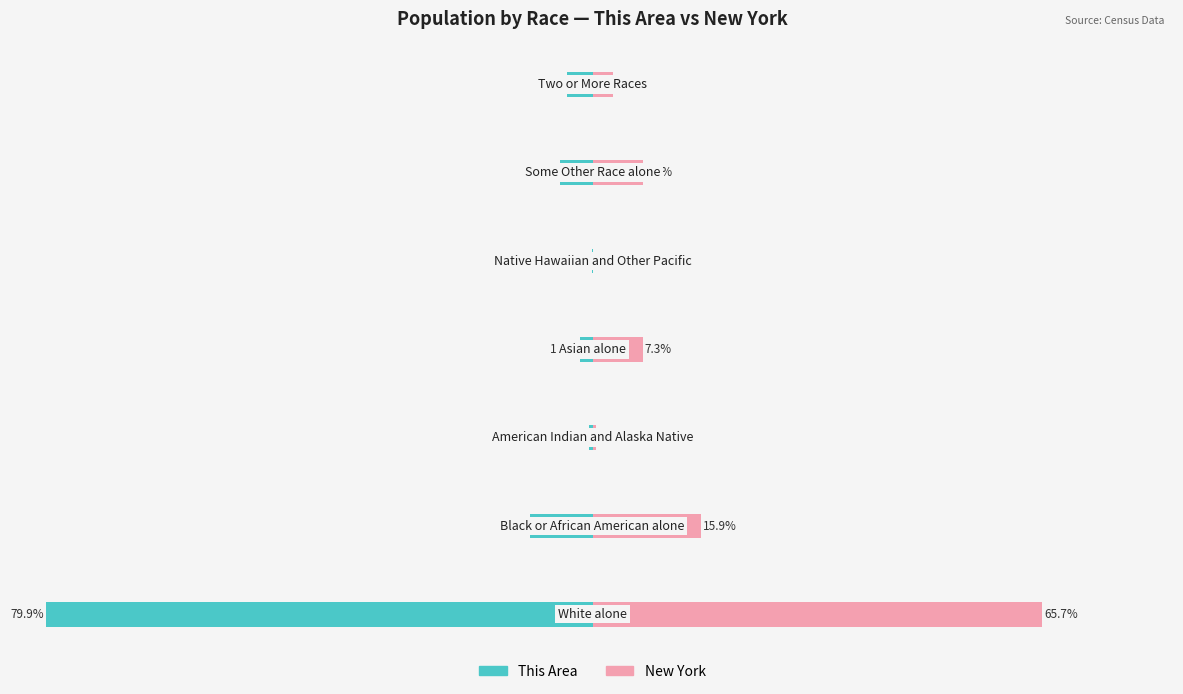

At 1, list the series in order from smallest to largest.

This Area, New York